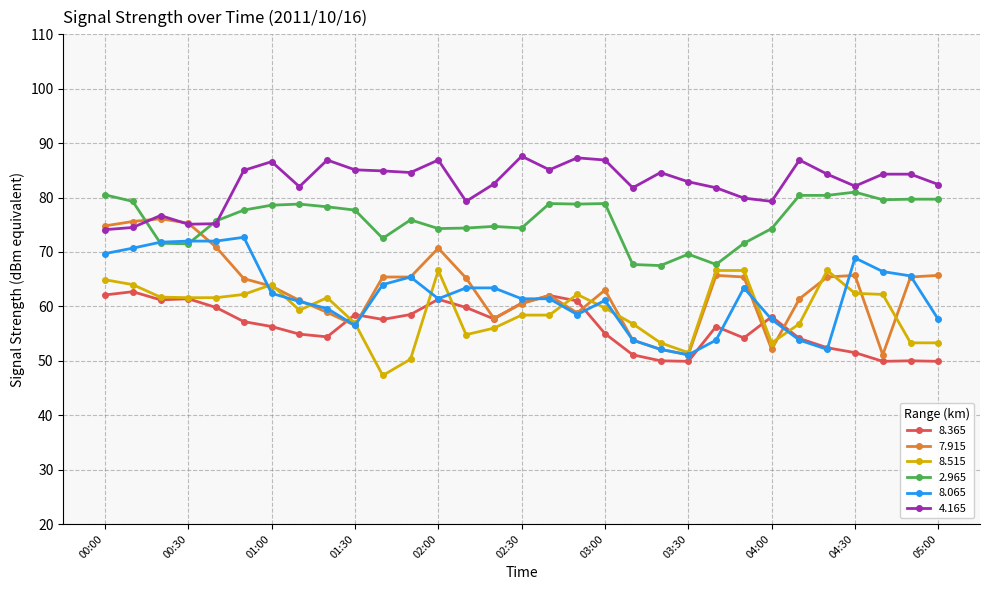

True or false: 8.515 has more than 0 points higher than both neighbors.

True